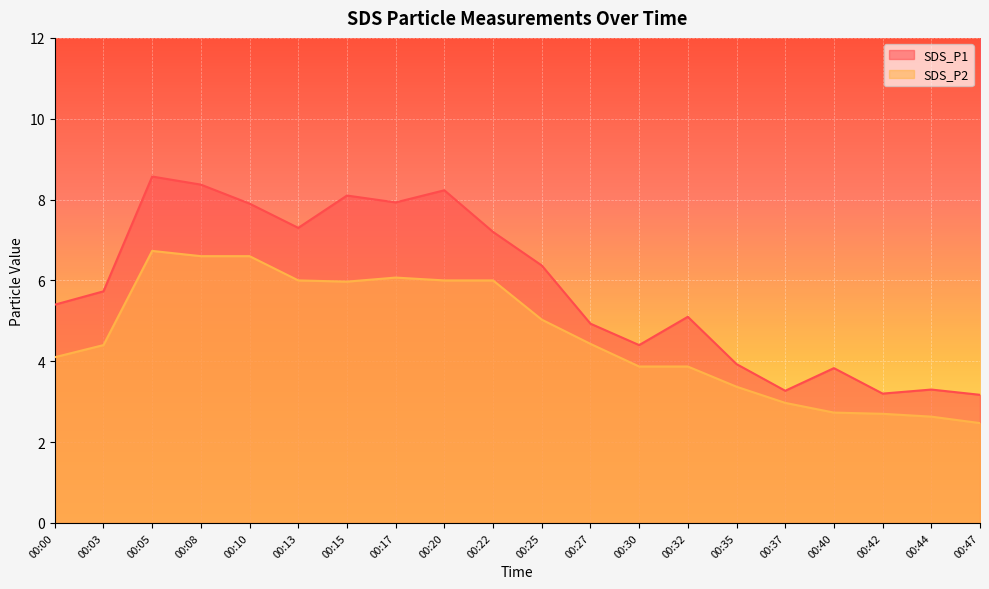

True or false: SDS_P1 and SDS_P2 intersect in this chart.

False